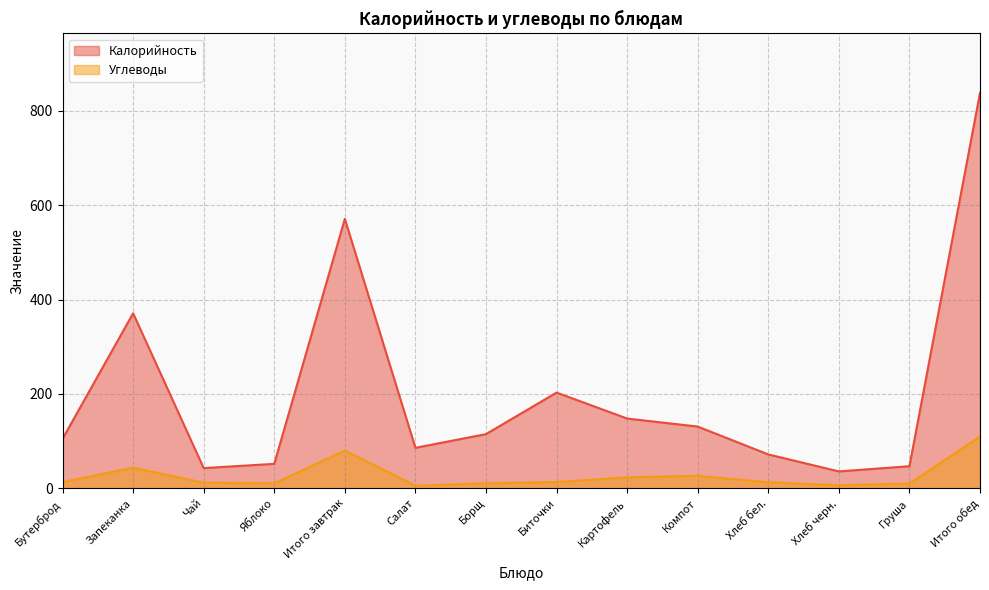

List the labels in order of Калорийность value, smallest first.

Хлеб черн., Чай, Груша, Яблоко, Хлеб бел., Салат, Бутерброд, Борщ, Компот, Картофель, Биточки, Запеканка, Итого завтрак, Итого обед